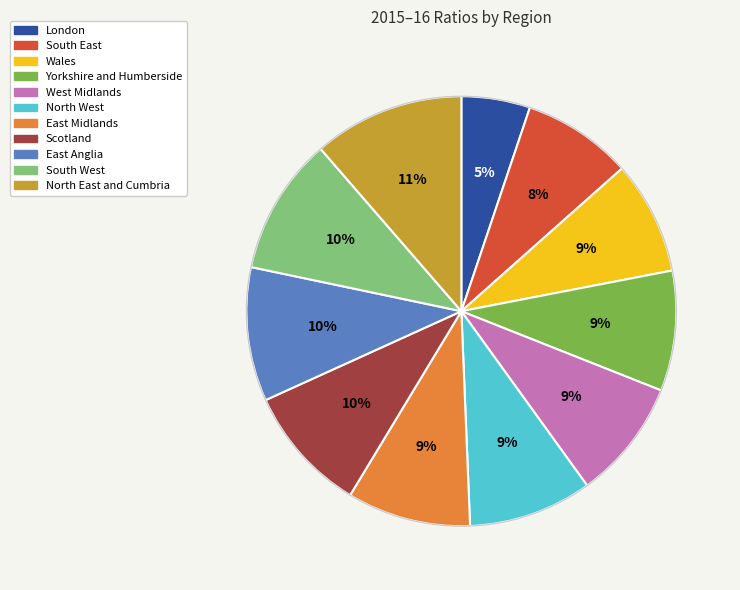

Is West Midlands the majority of the pie?

No